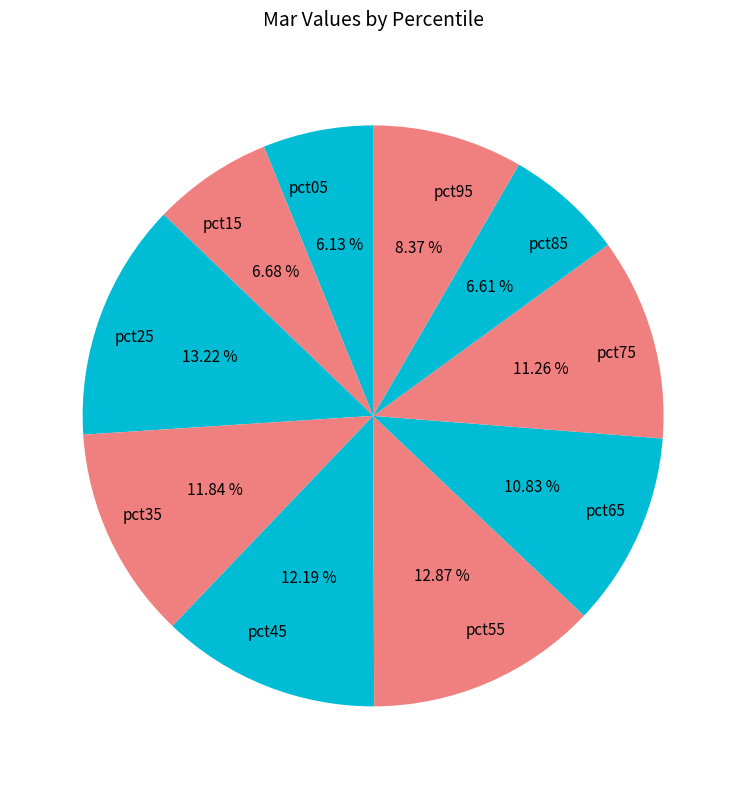

The pct95 slice represents 8% of the pie. True or false?

True